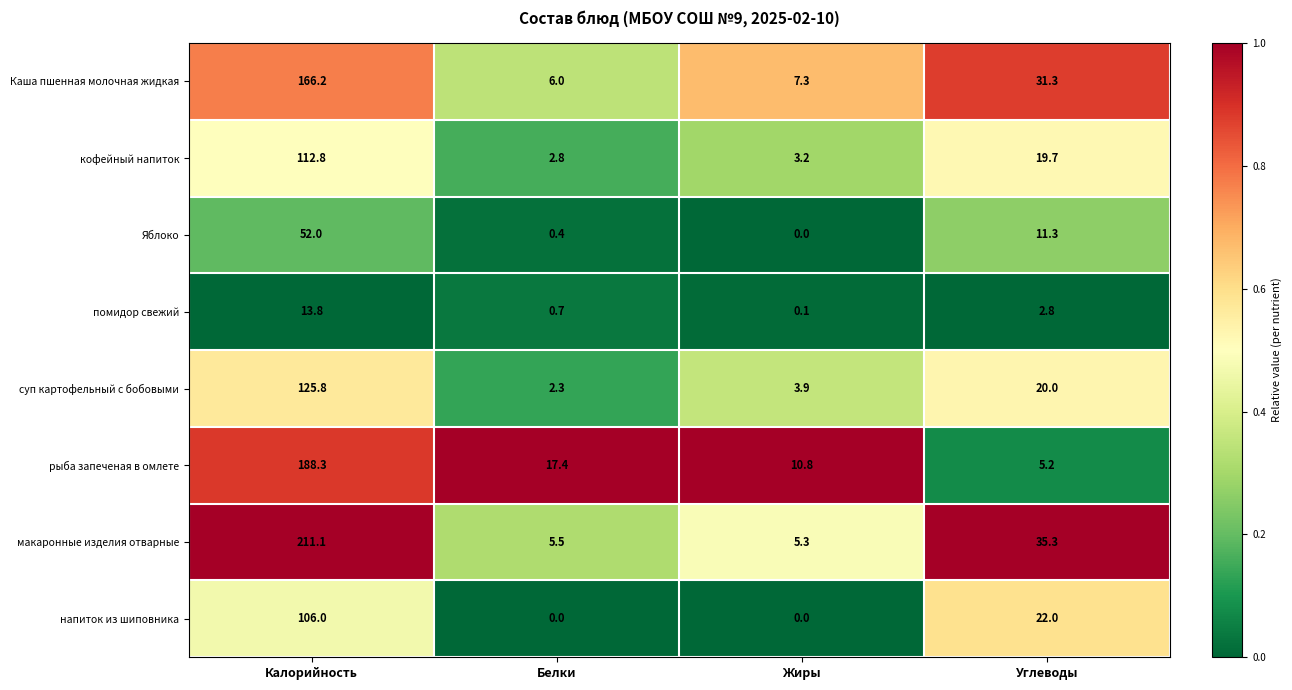

What is the difference between the maximum and minimum values in the суп картофельный с бобовыми series?

123.5